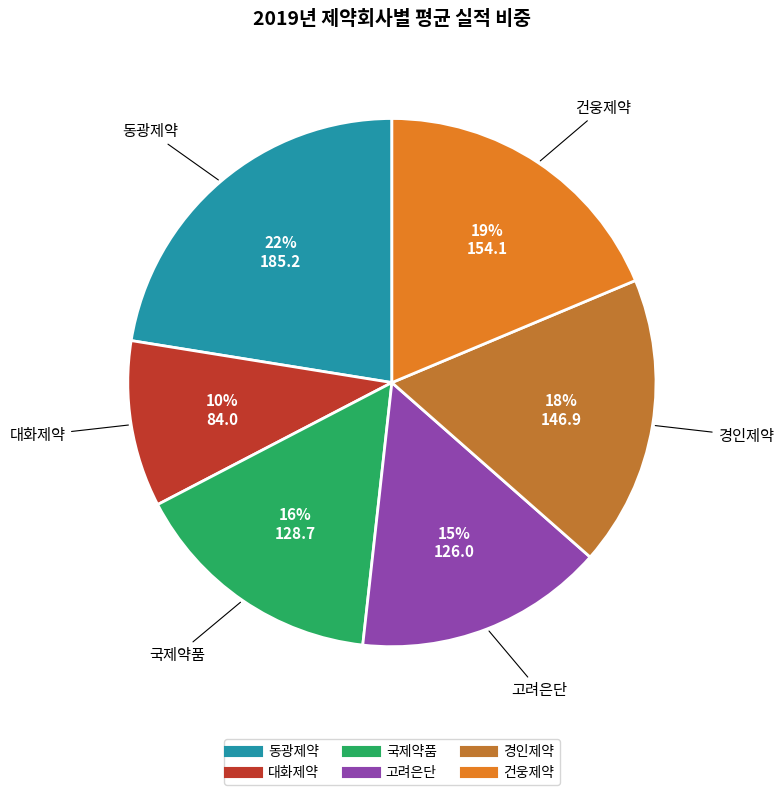

Is the sum of 경인제약 and 국제약품 greater than half?

No